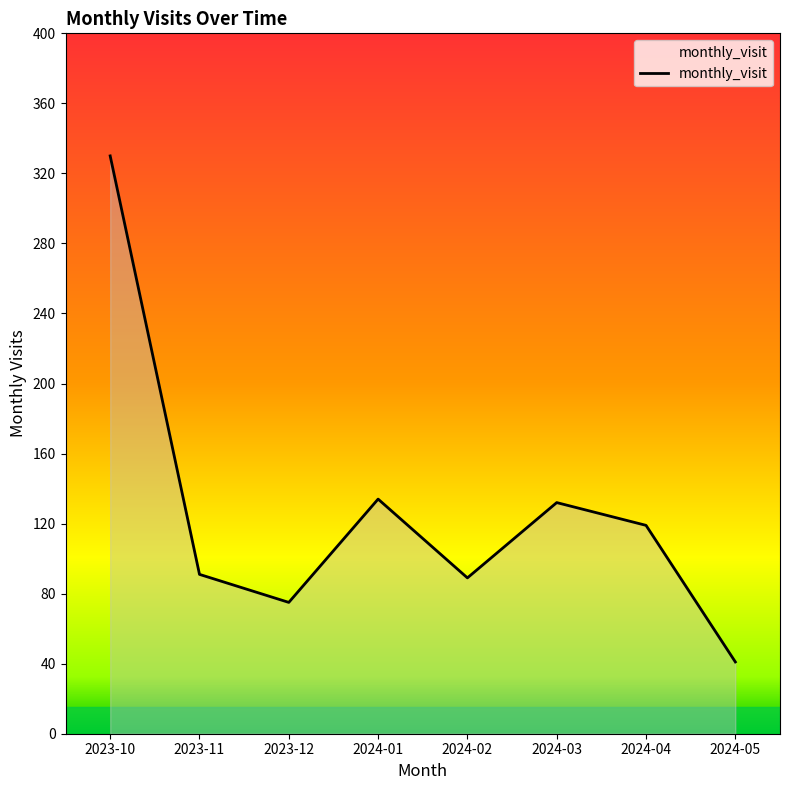

Which category has the lowest value across all series?

2024-05